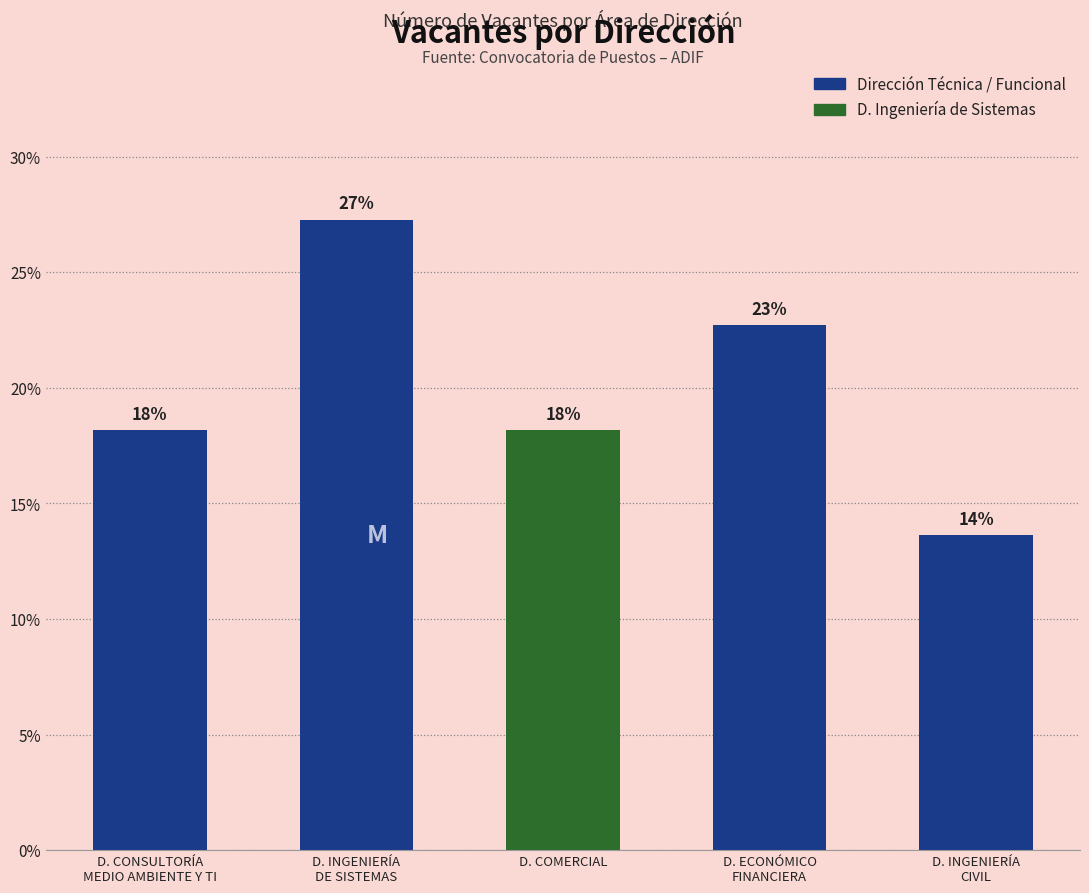

What is the sum of the values at D. ECONÓMICO
FINANCIERA and D. COMERCIAL?

40.9